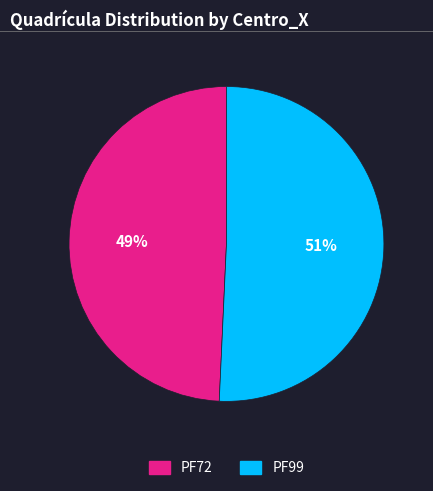

How many segments does this pie chart have?

2